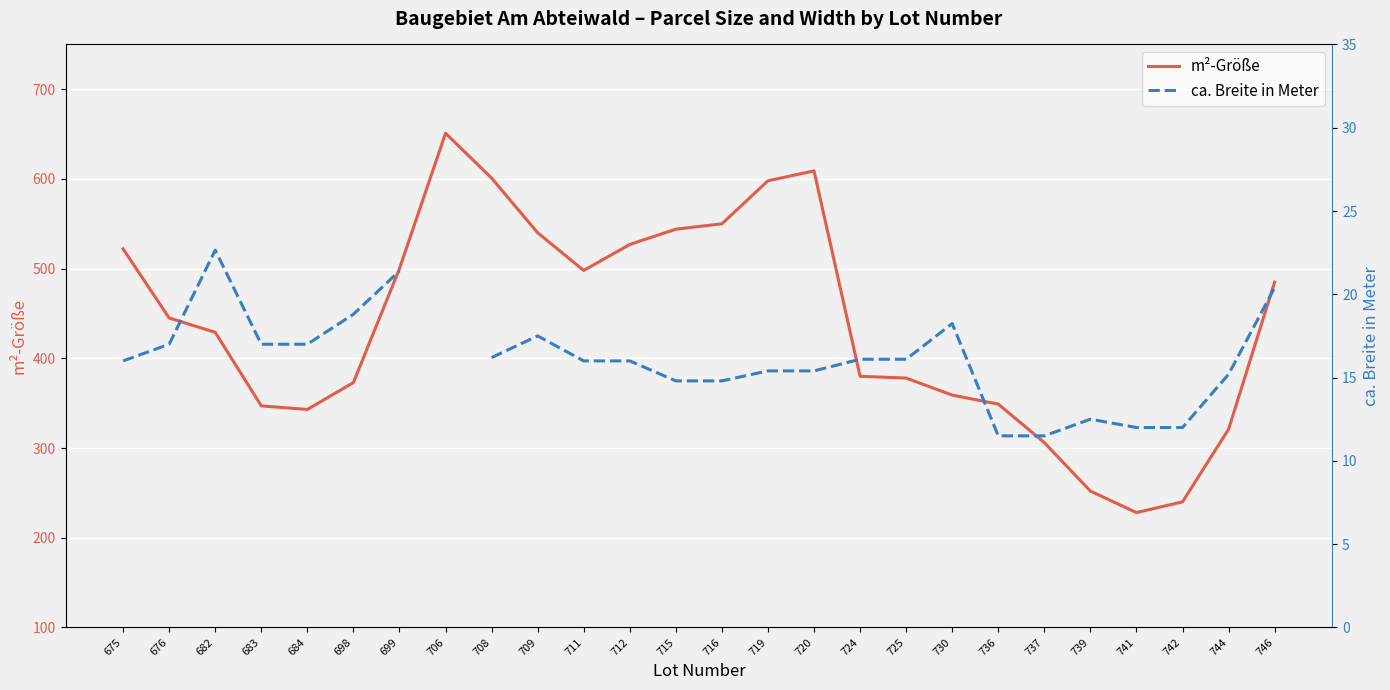

True or false: ca. Breite in Meter and m²-Größe intersect in this chart.

False